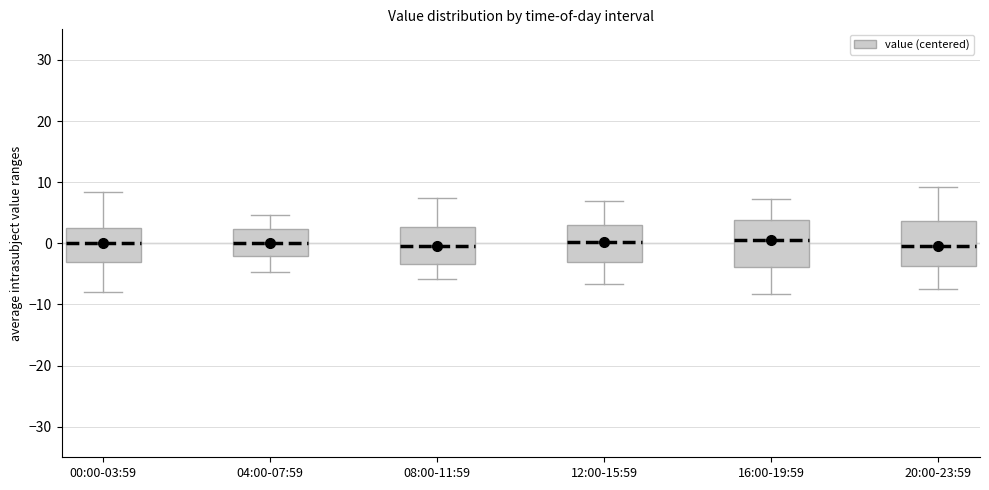

Where does the lower whisker of the box for 12:00-15:59 end on the y-axis? The values are not printed on the chart, so give them approximately, as read against the axis.

-7